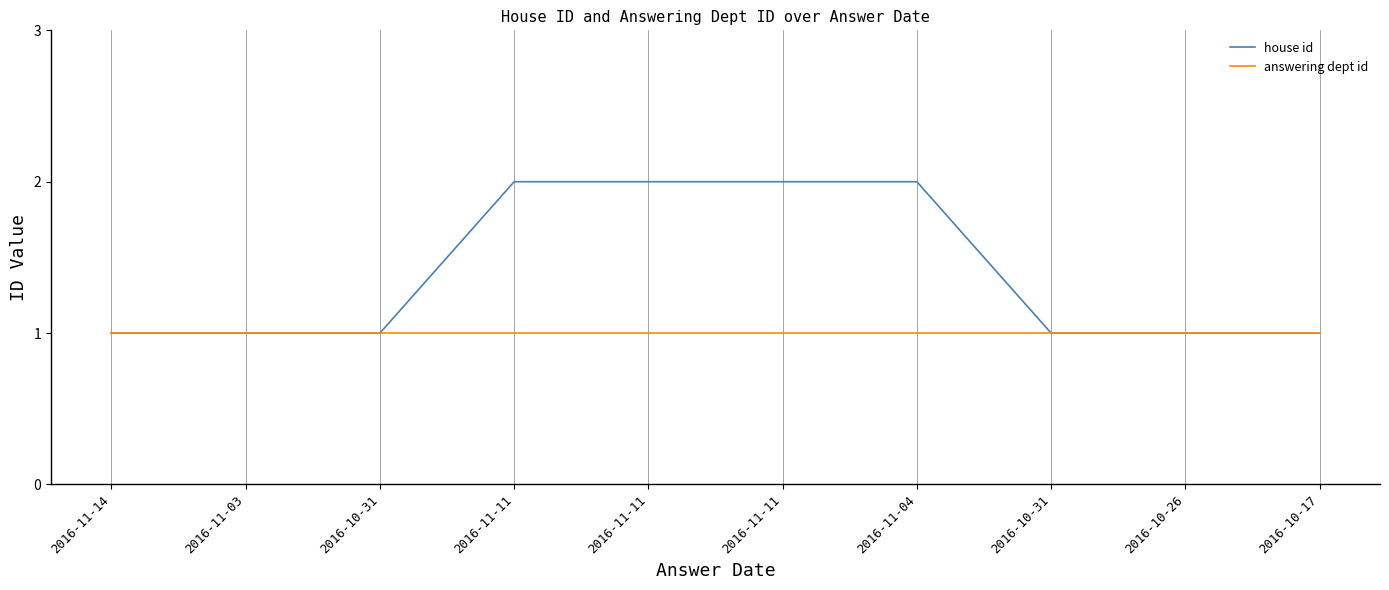

True or false: house id has more than 0 interior local peaks.

False